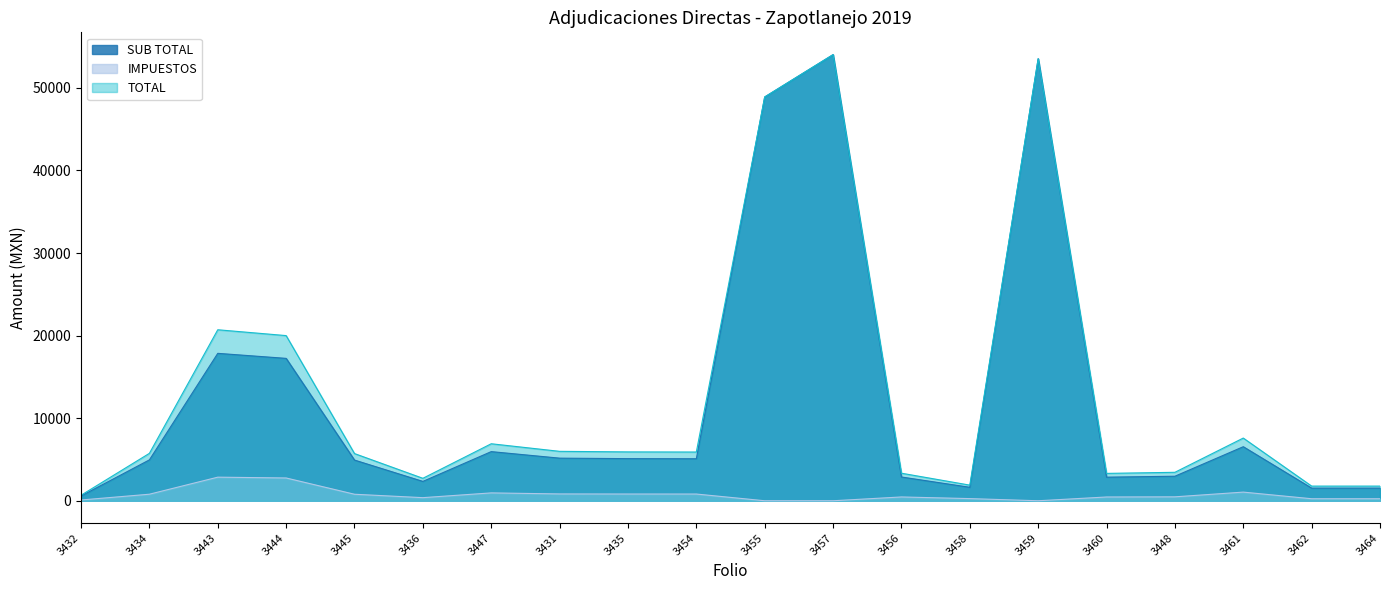

How many interior local valleys does the IMPUESTOS series have?

2